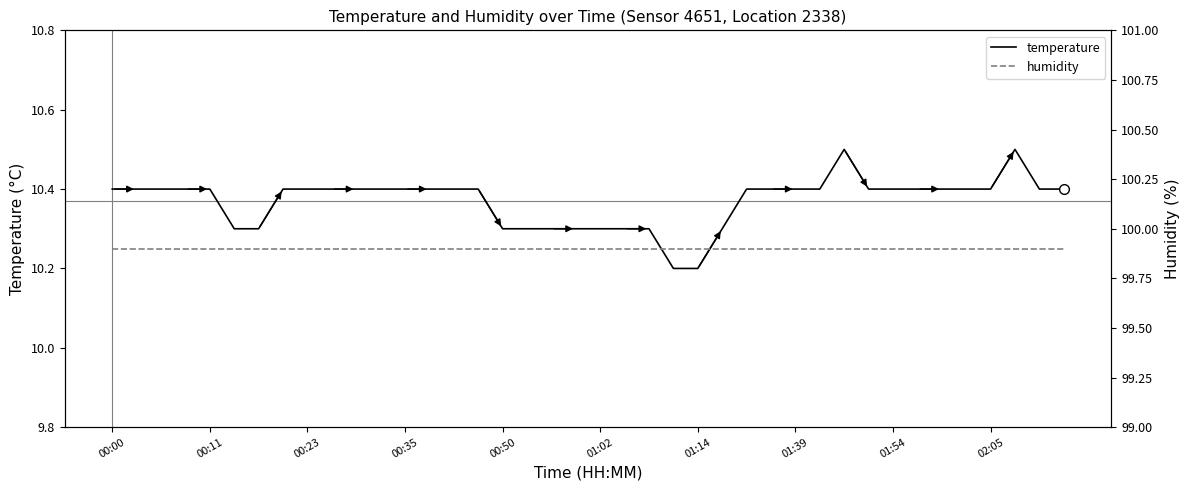

What position from the right is 17?

23